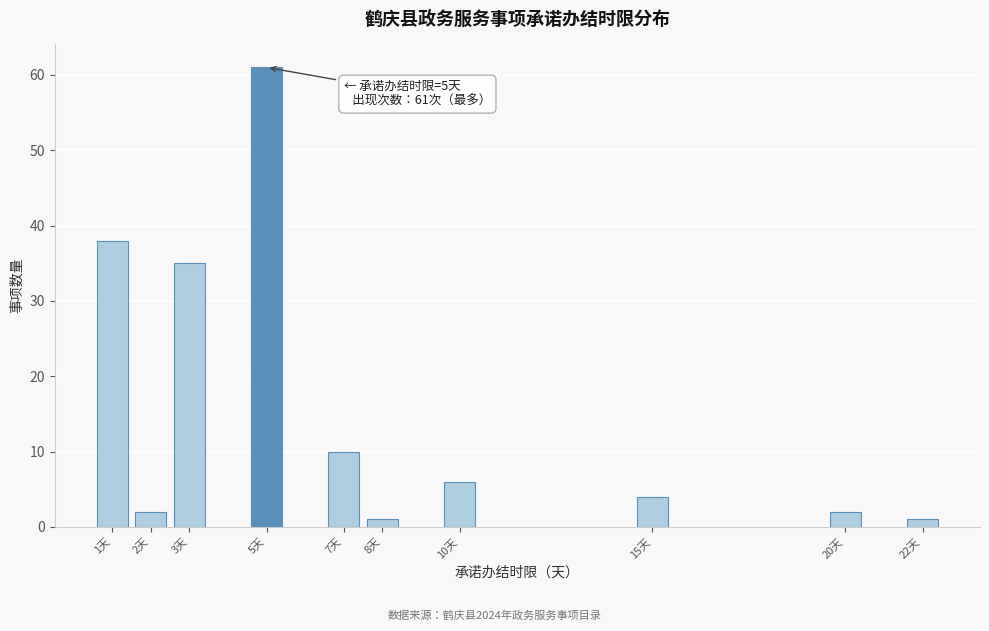

Reading right to left, what are all the values shown in this chart?

1	2	4	6	1	10	61	35	2	38